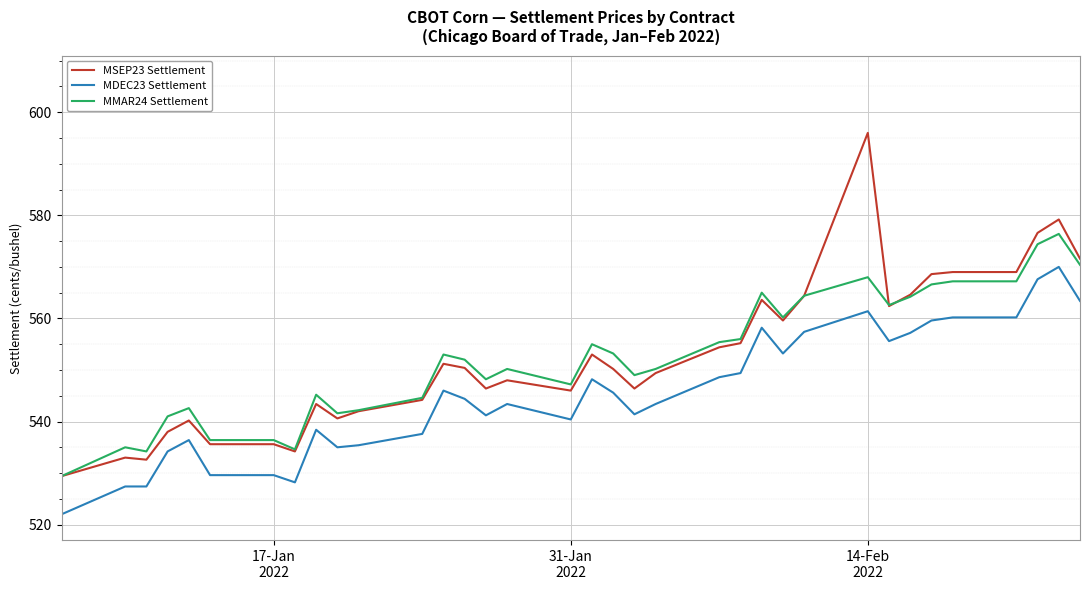

At how many categories does at least one series exceed 523?

35